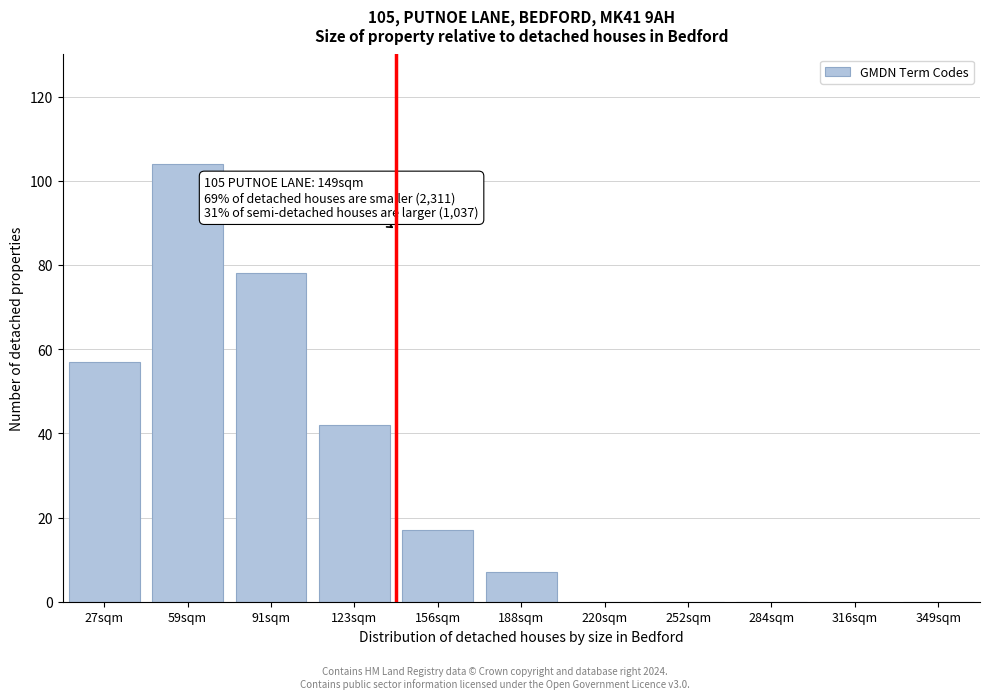

Reading left to right, extract all data points from this chart.

27sqm=57	59sqm=104	91sqm=78	123sqm=42	156sqm=17	188sqm=7	220sqm=0	252sqm=0	284sqm=0	316sqm=0	349sqm=0